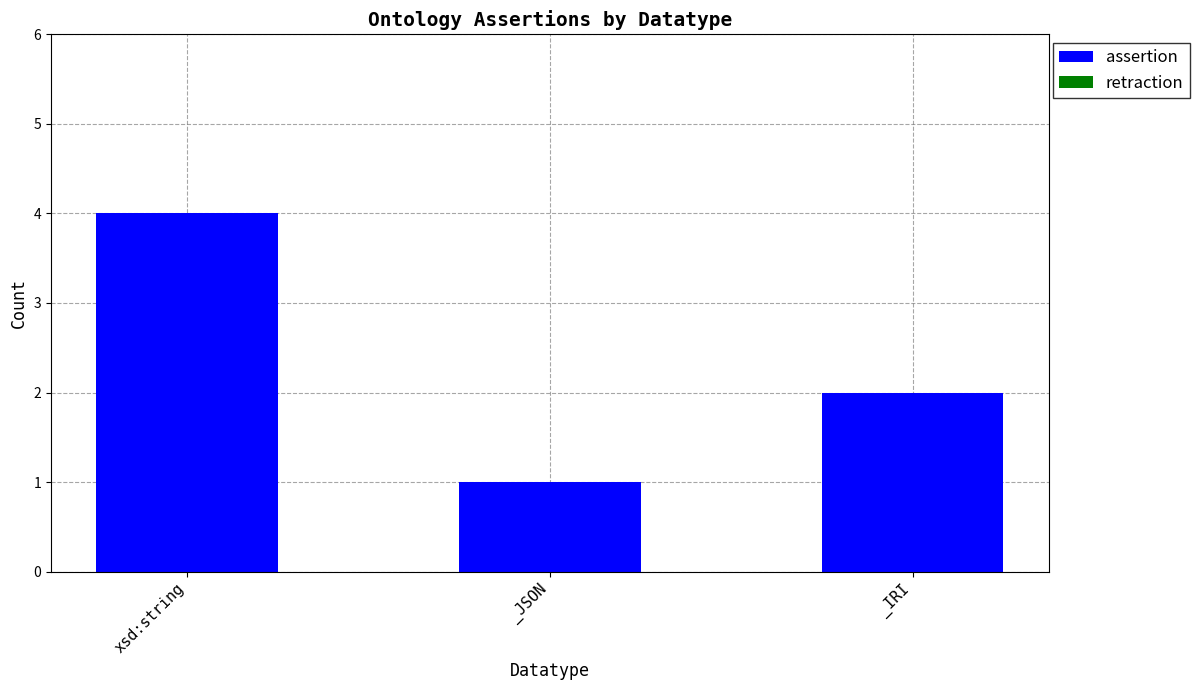

How many distinct data groups are displayed?

1